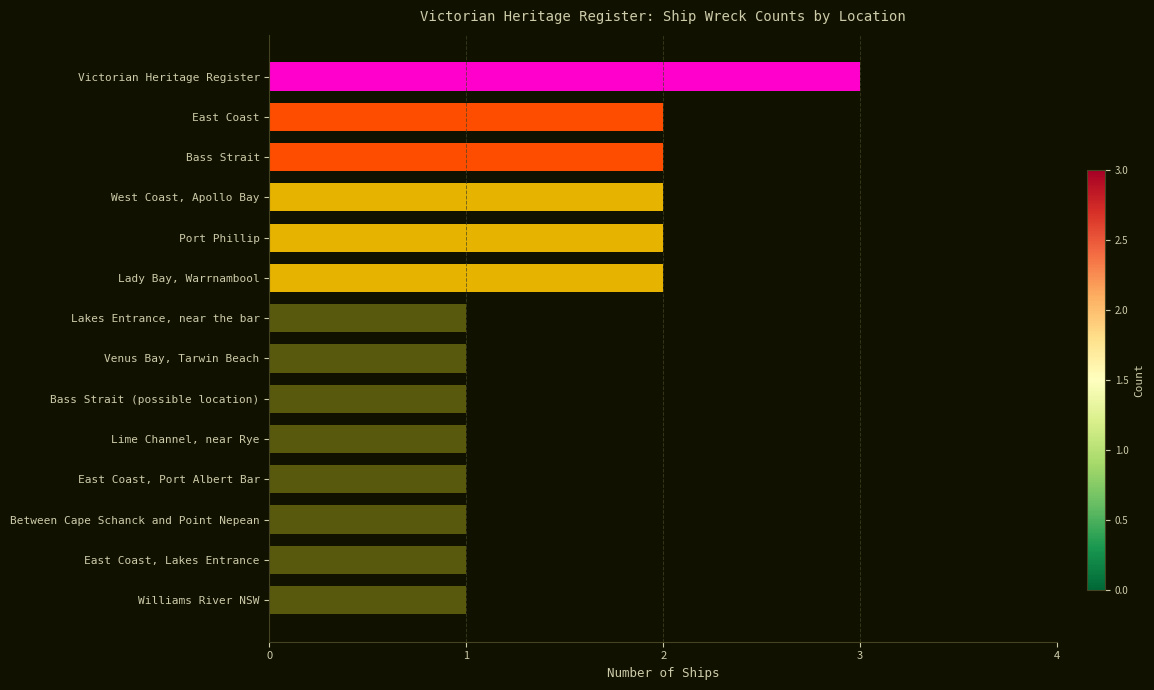

Is it true that the value at East Coast is 1?

False